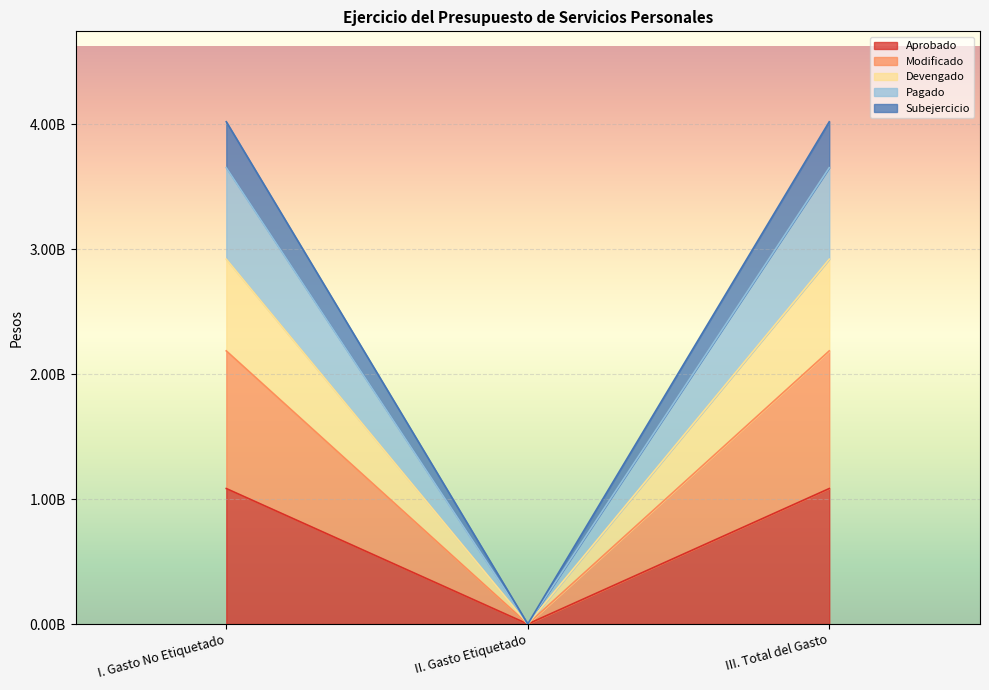

The value of Pagado at III. Total del Gasto is 1076102593.7. True or false?

False